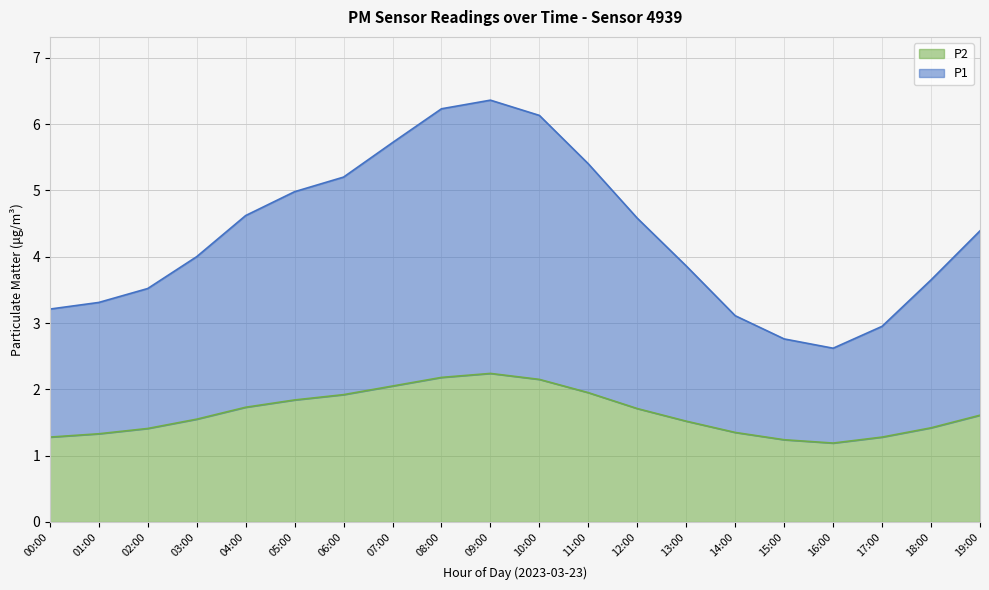

True or false: P1 and P2 intersect in this chart.

False